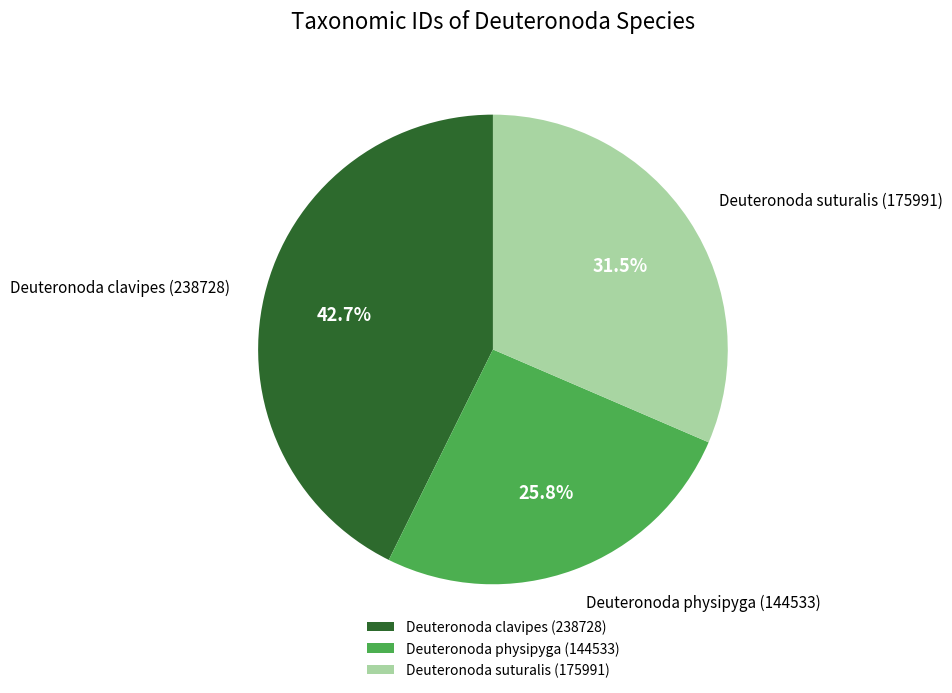

The Deuteronoda clavipes (238728) slice represents 49% of the pie. True or false?

False